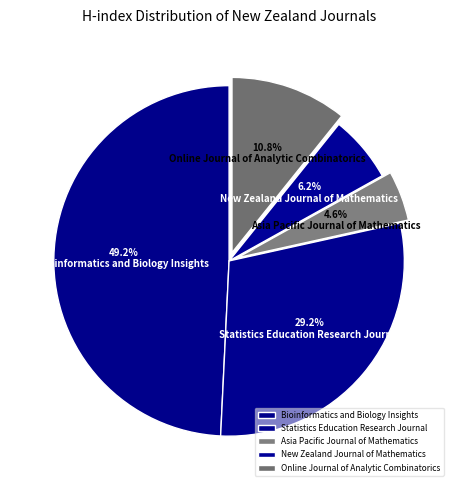

How many segments does this pie chart have?

5